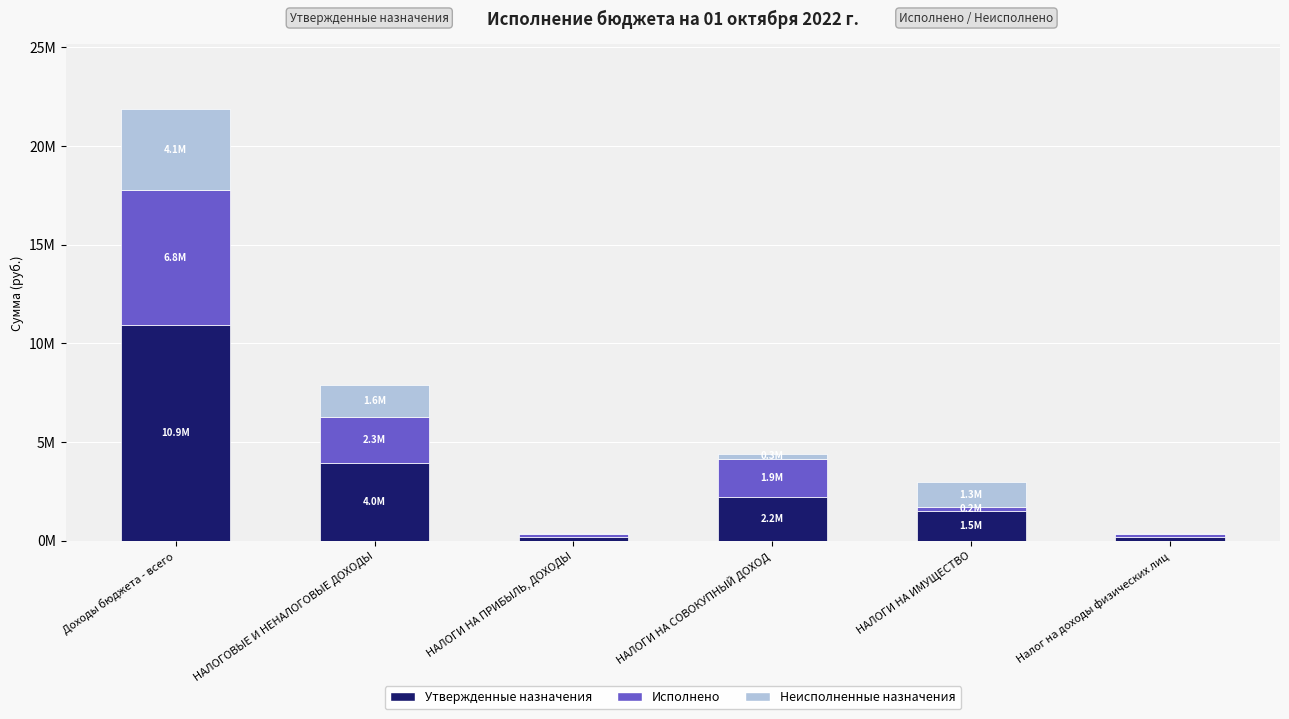

What are all the series names shown in the legend?

Утвержденные назначения, Исполнено, Неисполненные назначения